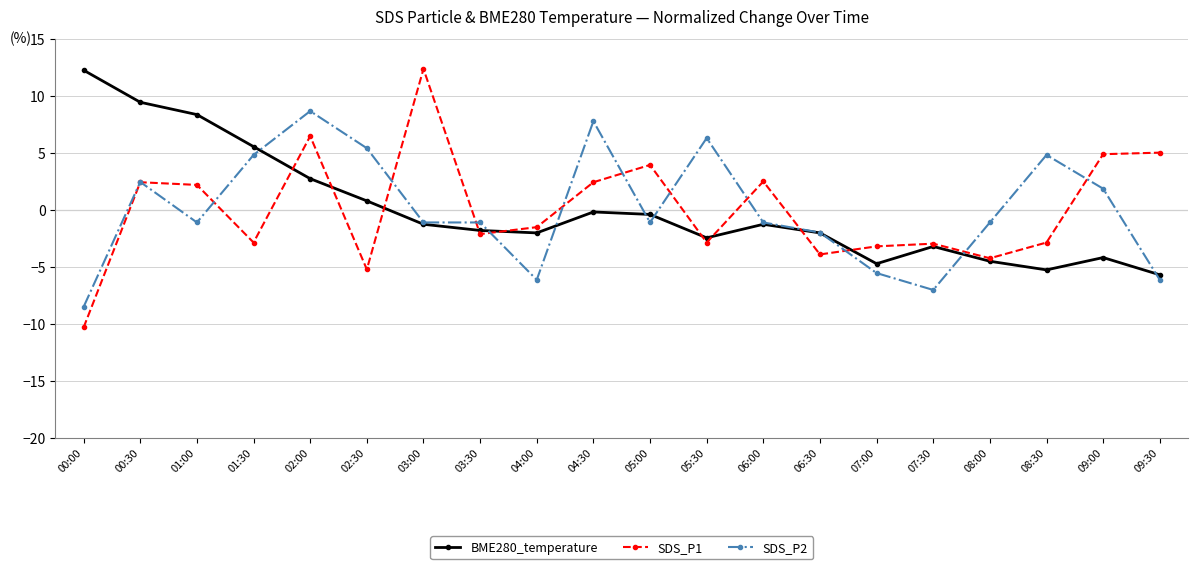

How many times do SDS_P2 and SDS_P1 cross each other?

13